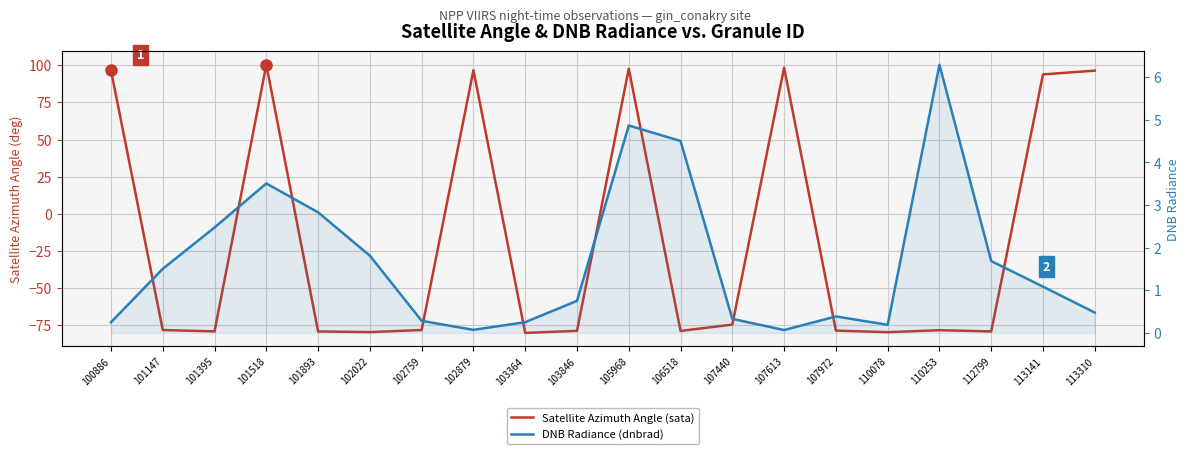

What is the difference between the second highest and second lowest values in the Satellite Azimuth Angle (sata) series?

178.2